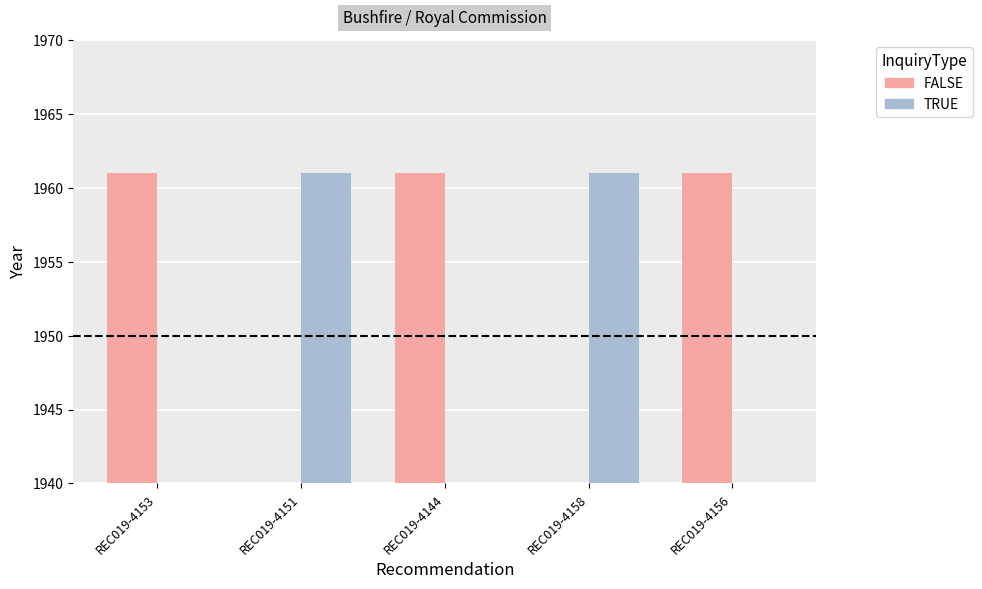

Is the value of FALSE at REC019-4158 greater than the value of TRUE at REC019-4158?

No